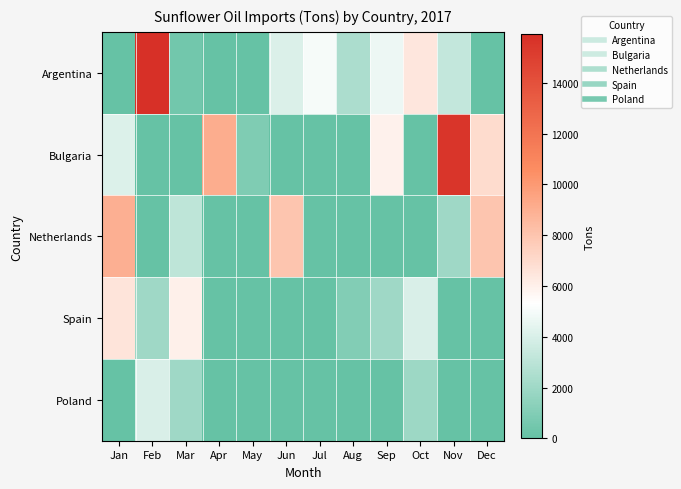

How many categories are shown in the chart?

12